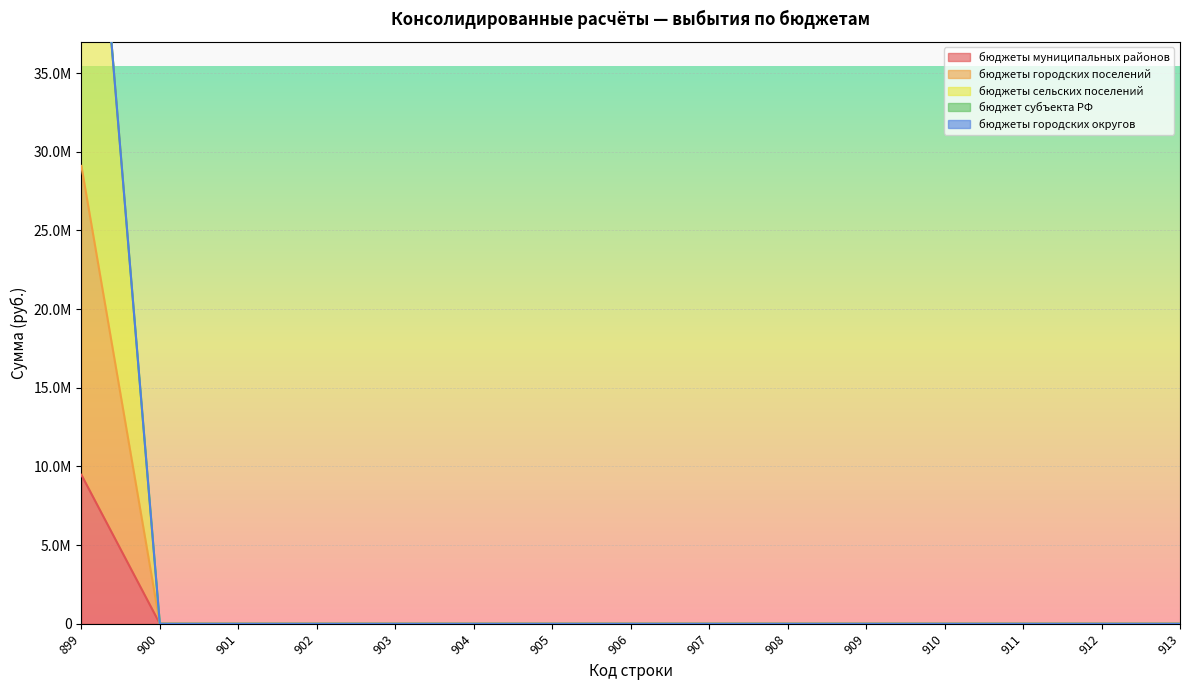

True or false: бюджеты сельских поселений and бюджеты городских поселений intersect in this chart.

False